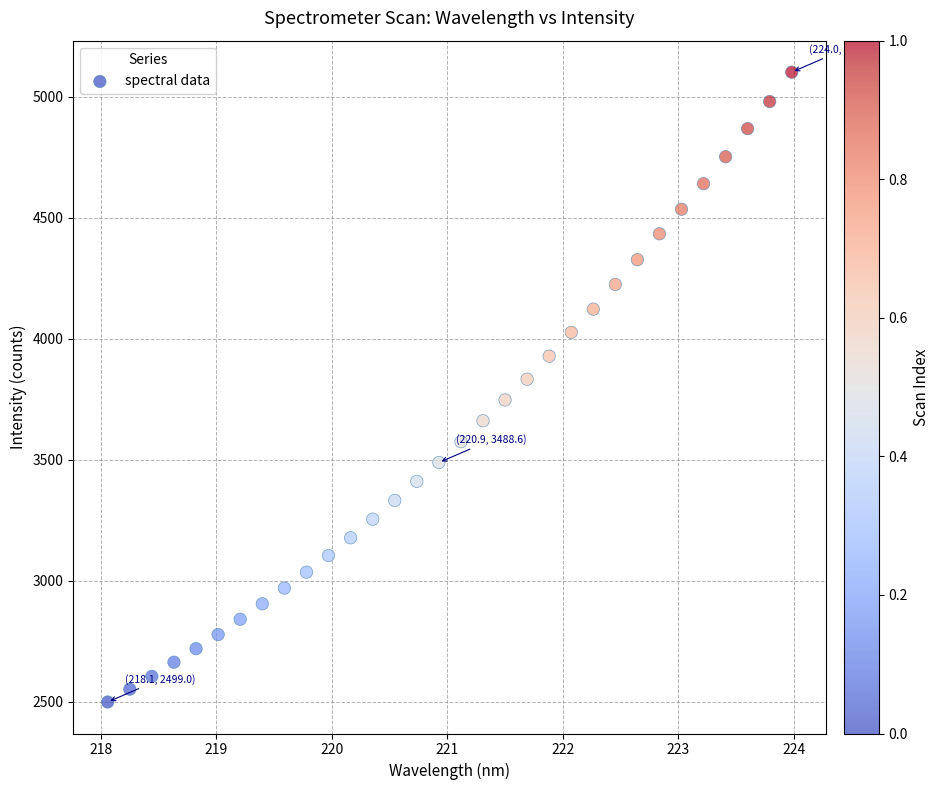

What is the range of X values (max minus min)?

5.9